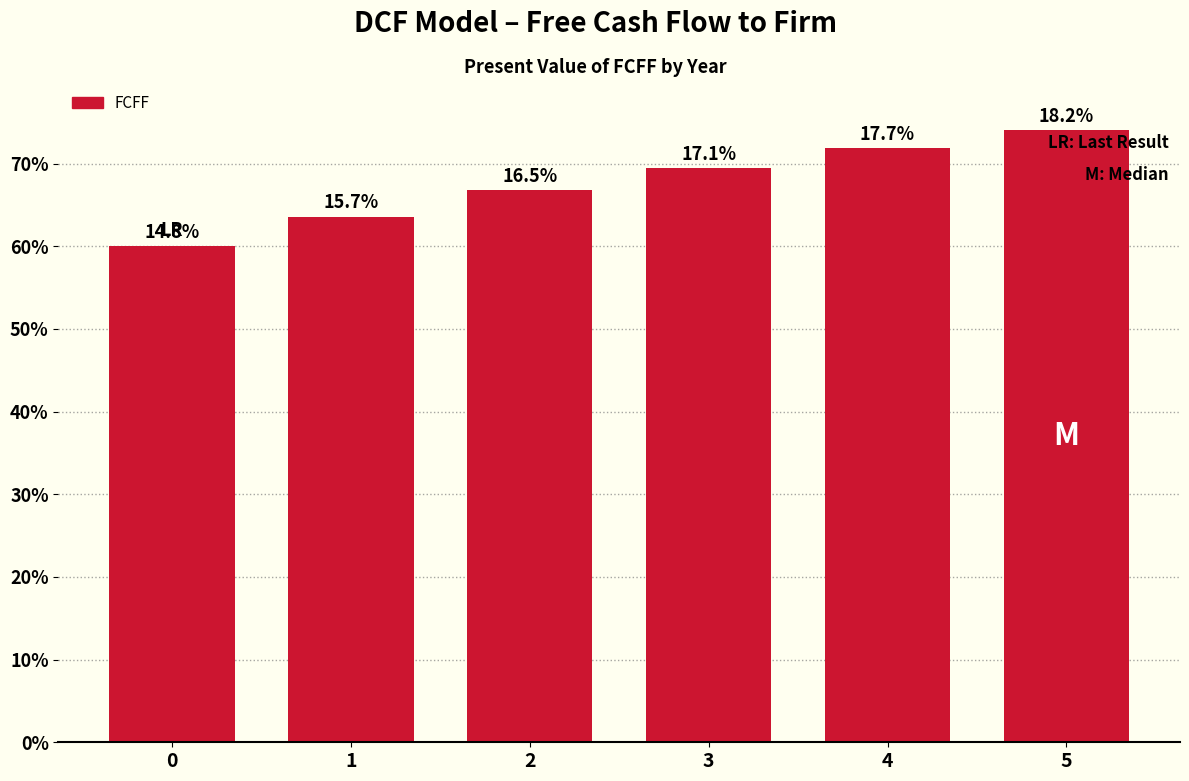

Does the chart contain any negative values?

No